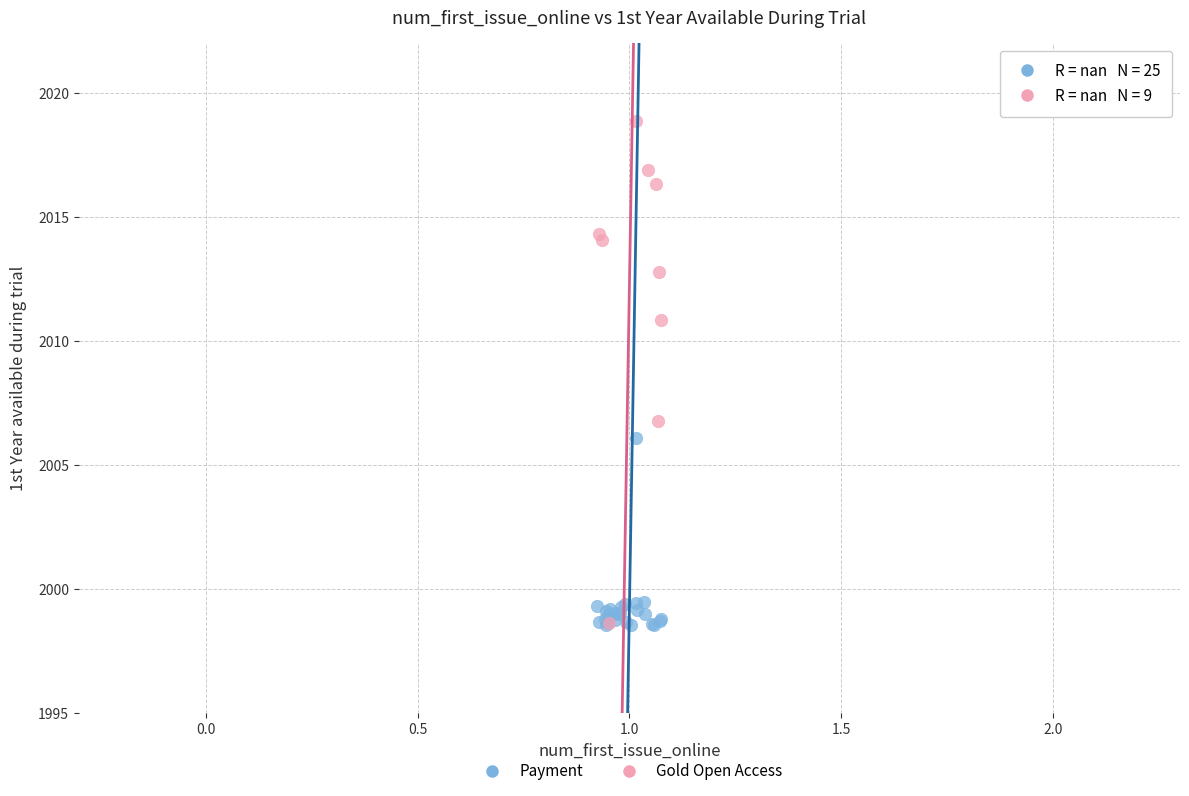

Which series contains the highest Y value?

Gold Open Access